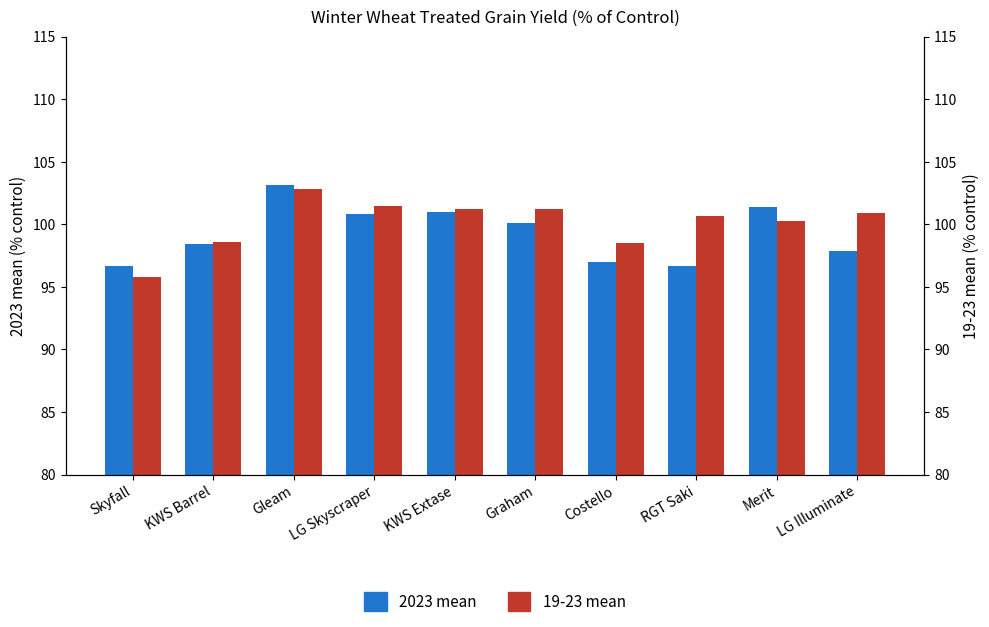

What is the smallest value displayed?

95.8